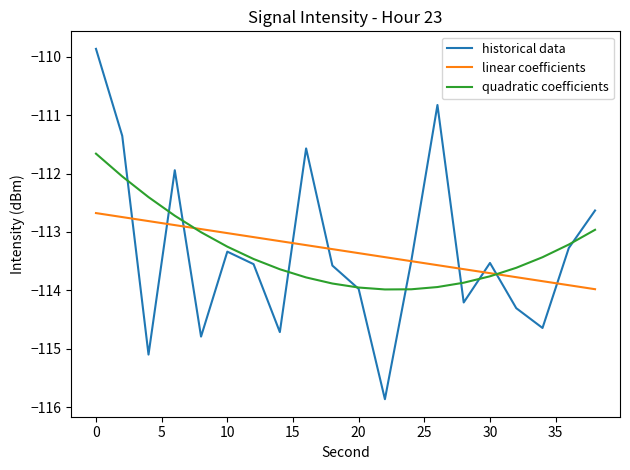

What is the minimum value shown in the chart?

-115.9